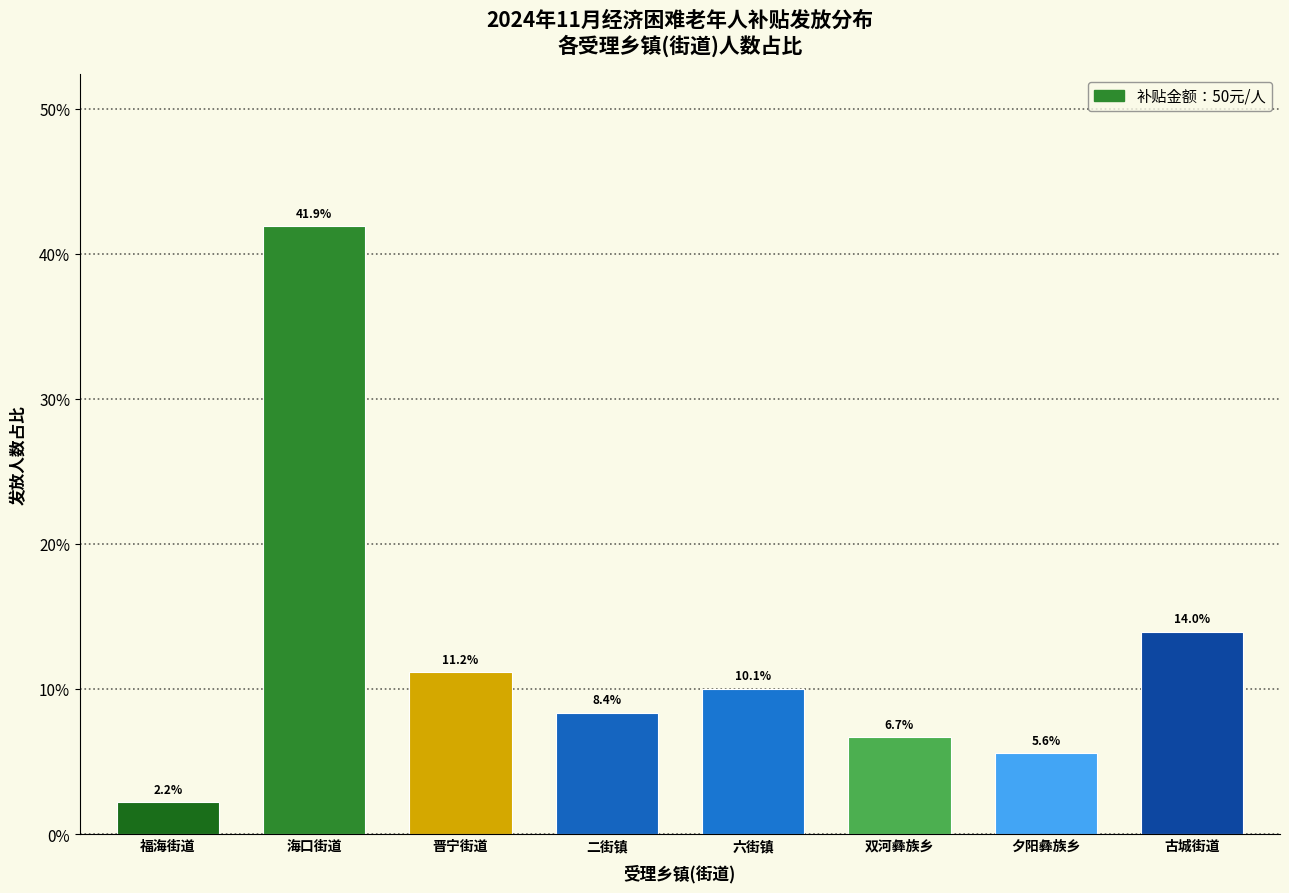

Are the bars horizontal?

No